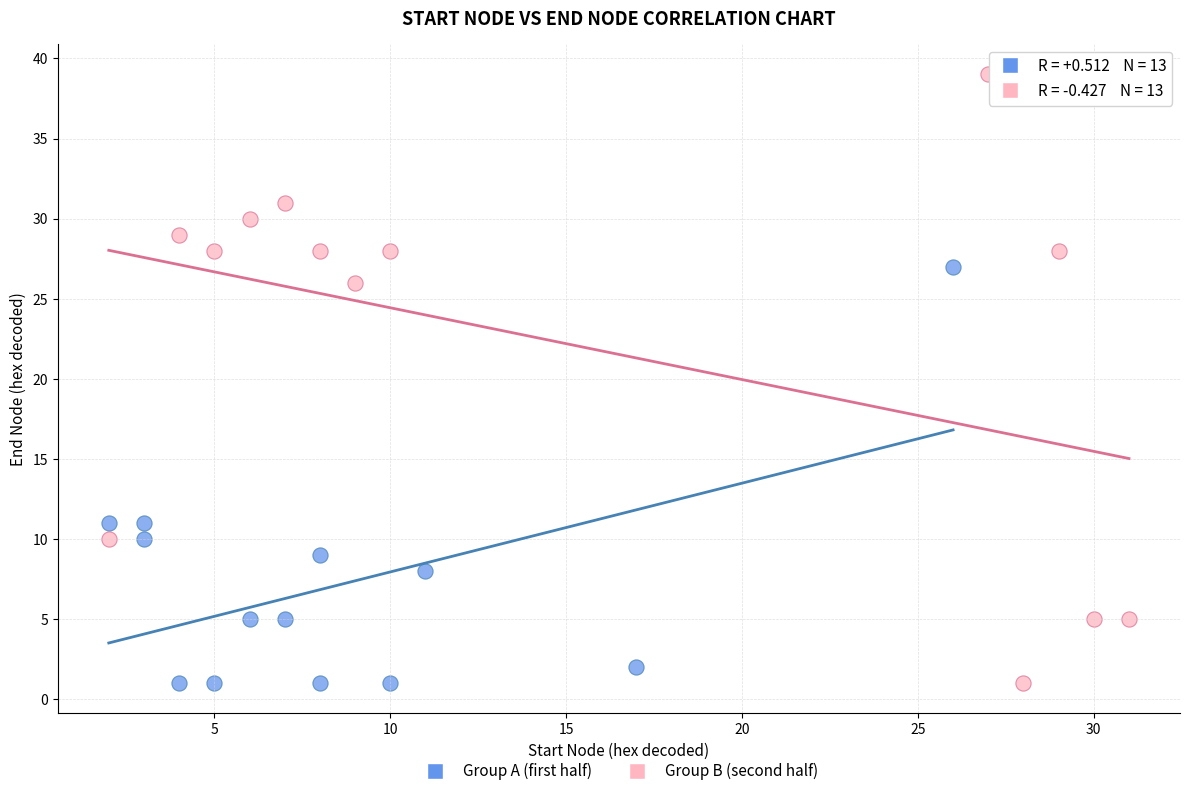

Which series has the widest spread of Y values?

Group B (second half)